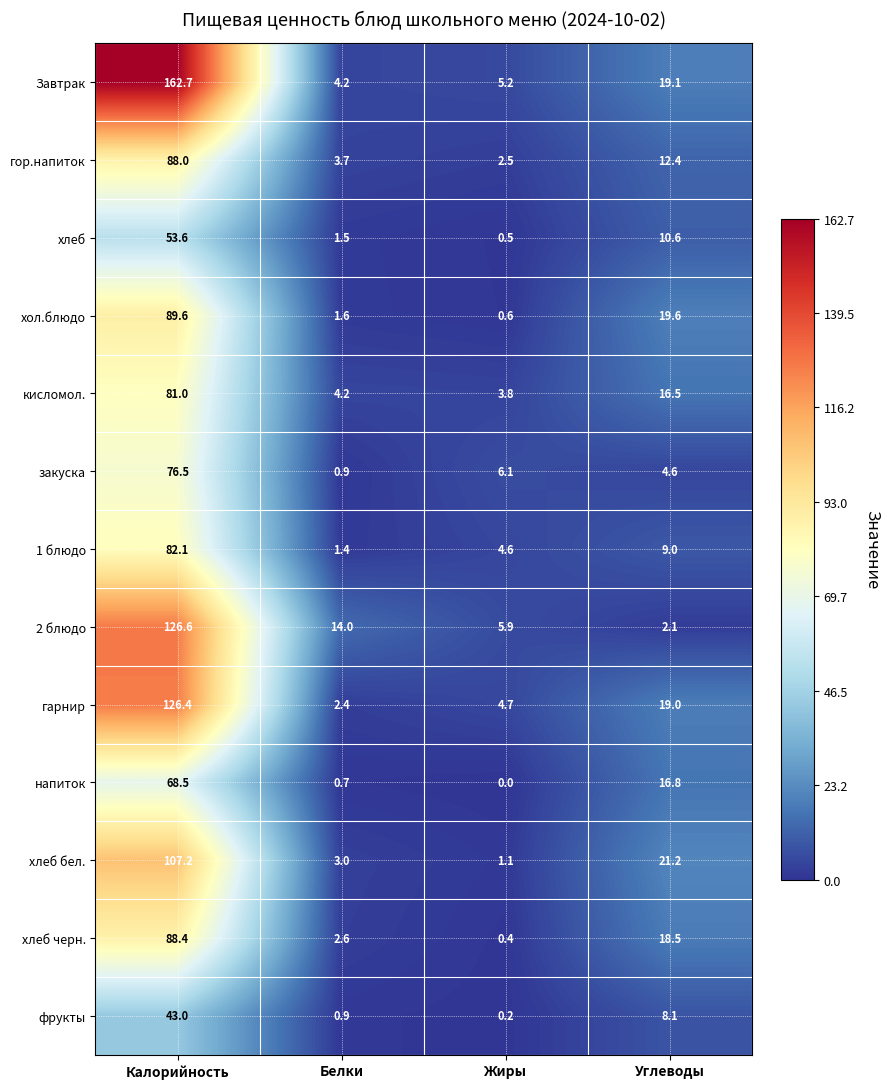

What is the average value of the Завтрак series?

47.8